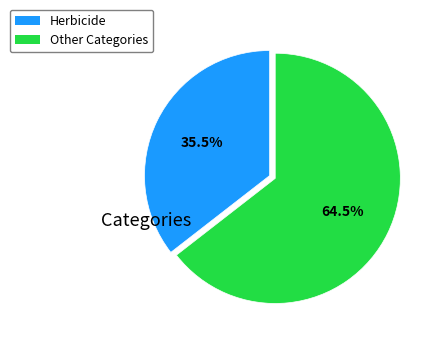

Is there a majority slice in this chart?

Yes